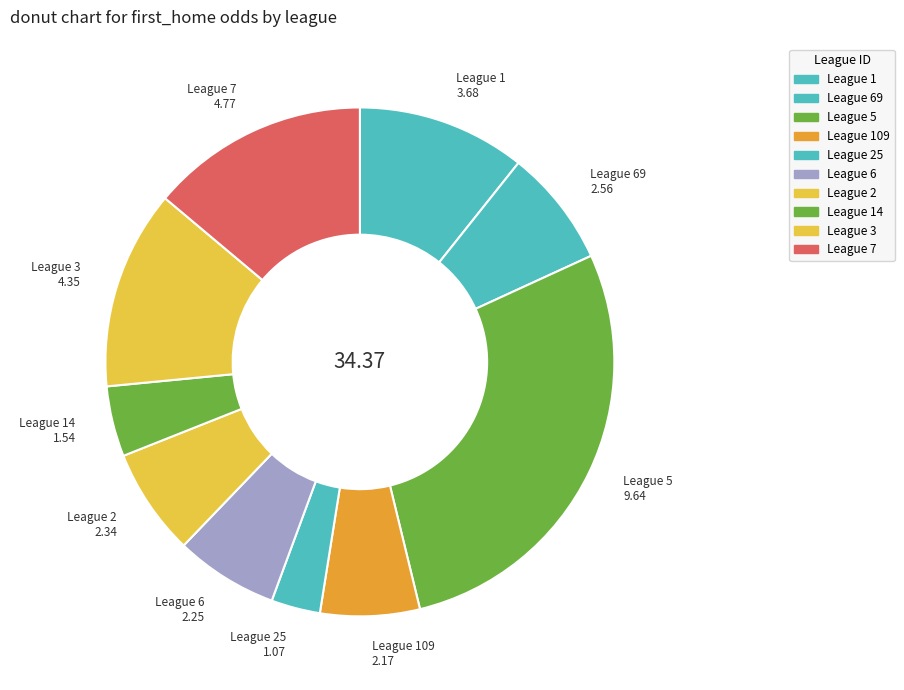

How many segments does this pie chart have?

10